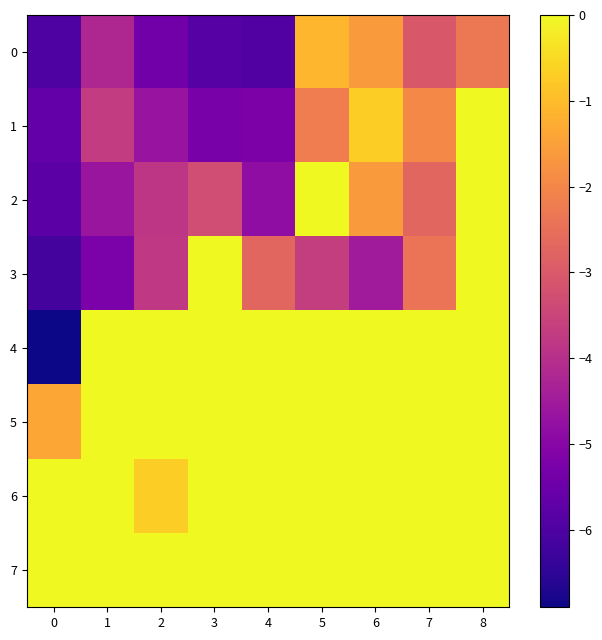

Which has a higher value, 0 or 6?

6